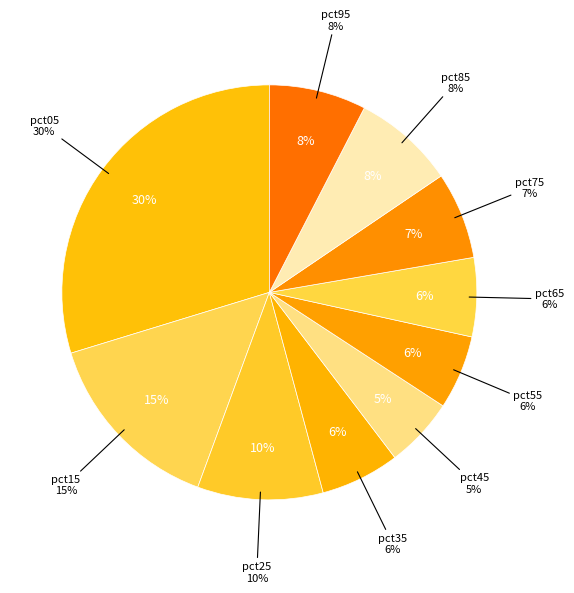

Which slice is the smallest?

pct45